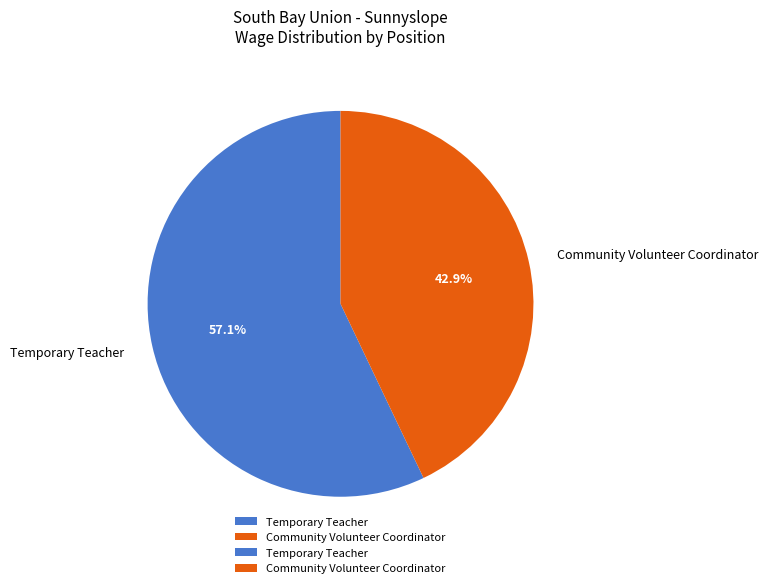

What is the smallest slice in the pie chart?

Community Volunteer Coordinator